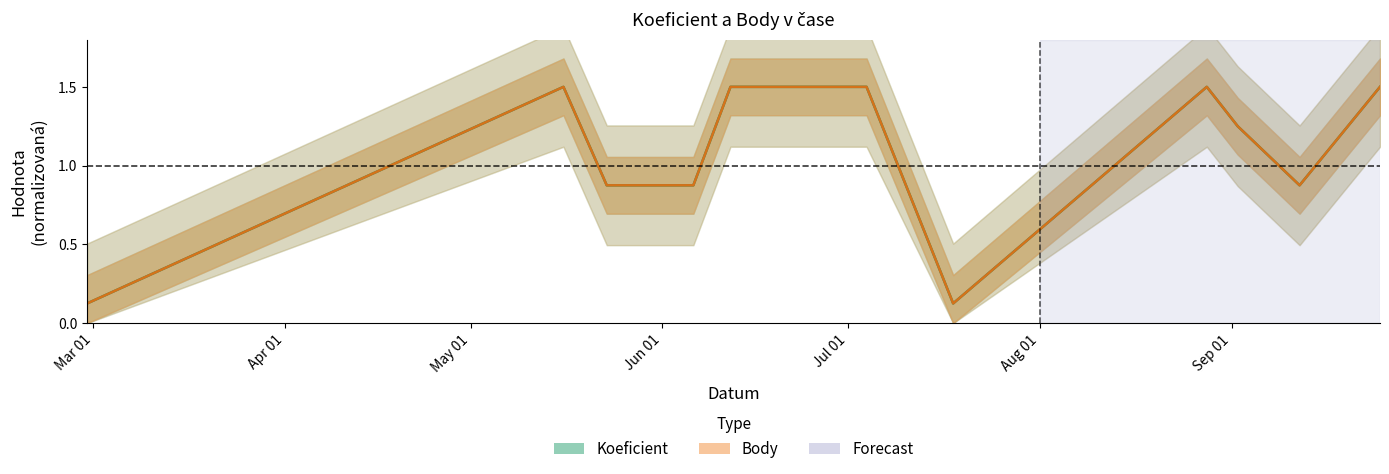

True or false: Koeficient has more than 0 points higher than both neighbors.

True